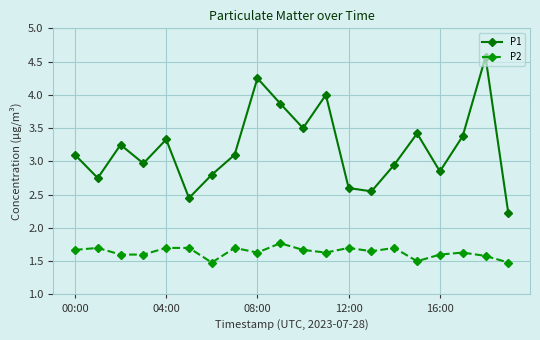

Which series has the largest total across all categories?

P1